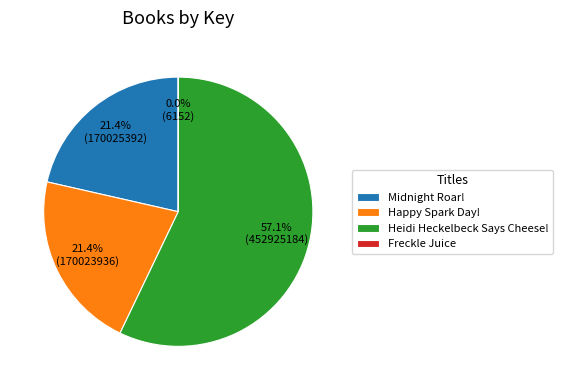

To the nearest percent, what is the difference between the Midnight Roar! and Heidi Heckelbeck Says Cheese! slice percentages?

36%